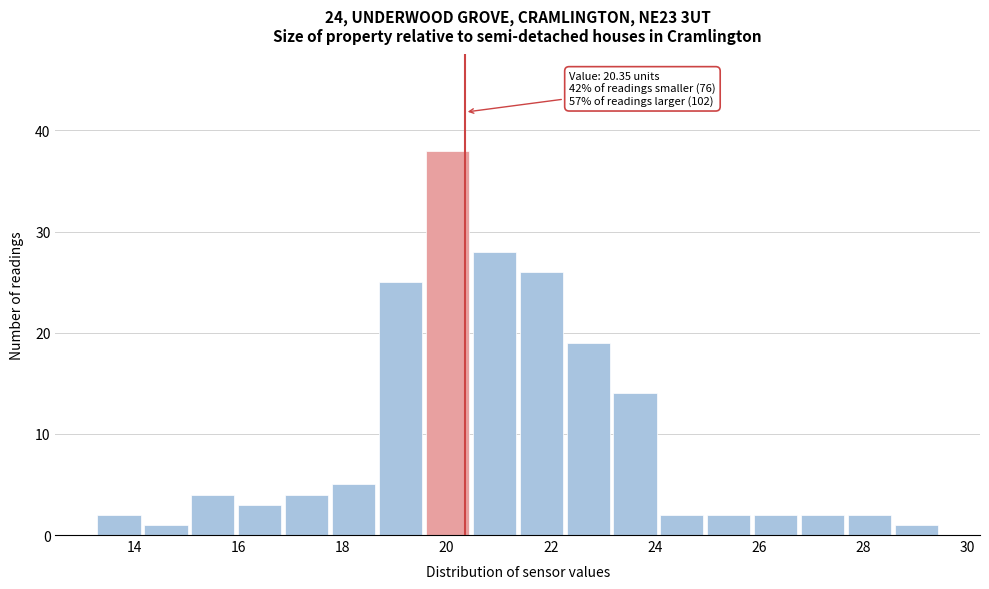

Which range on the x-axis has the tallest bar?

19.6 to 20.5